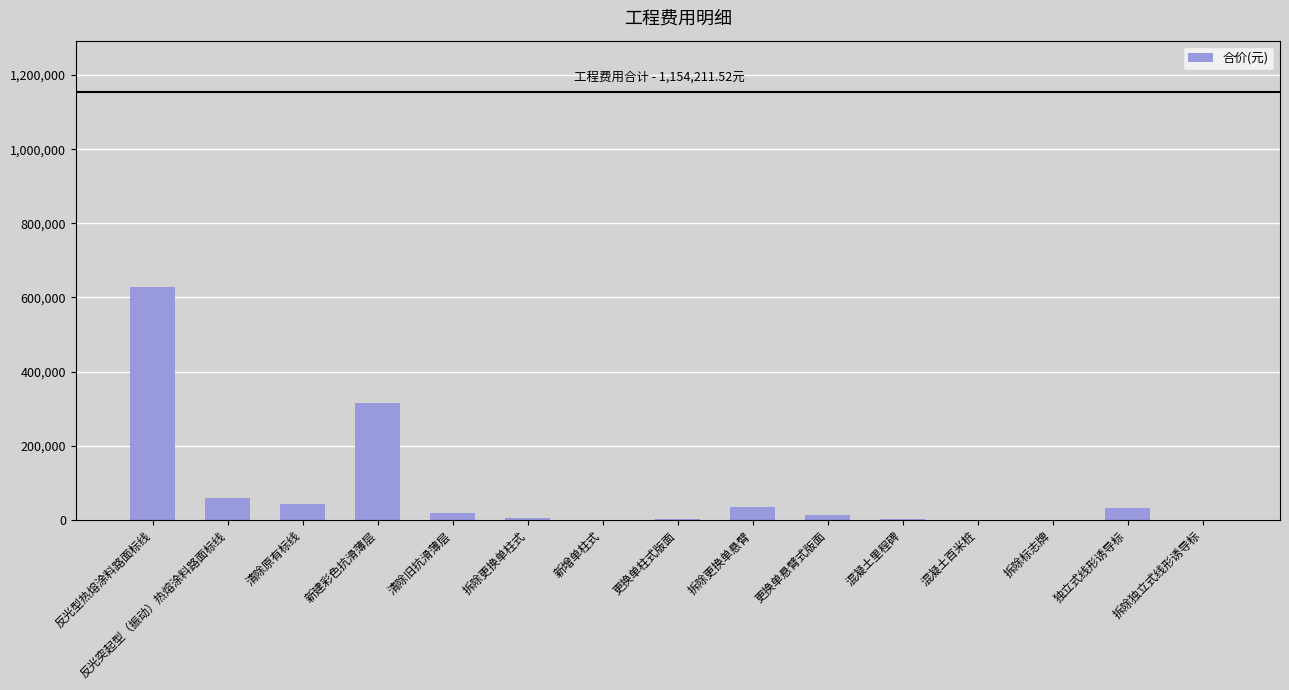

The chart shows a value of 34228.0 at 拆除更换单悬臂. True or false?

True